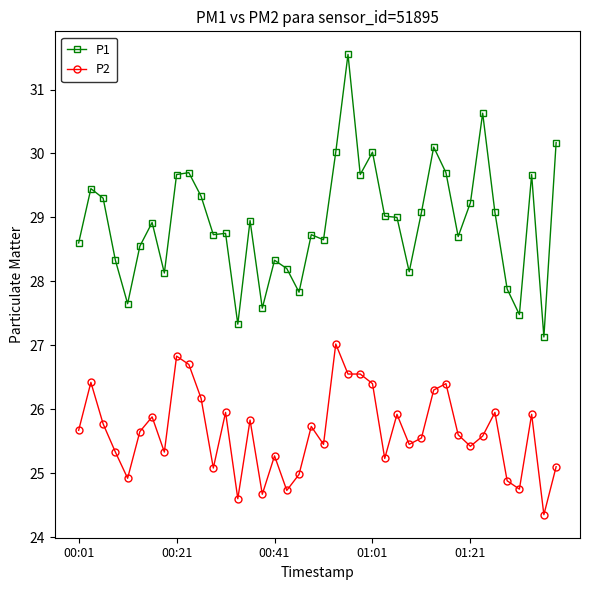

Which series has the largest range (max minus min)?

P1